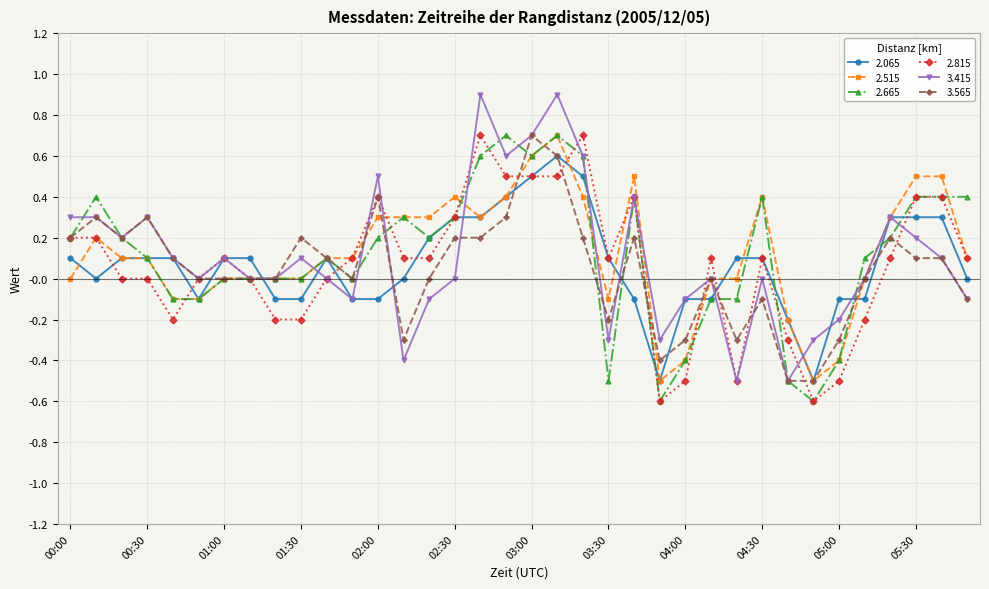

True or false: 2.815 has more than 1 points higher than both neighbors.

True